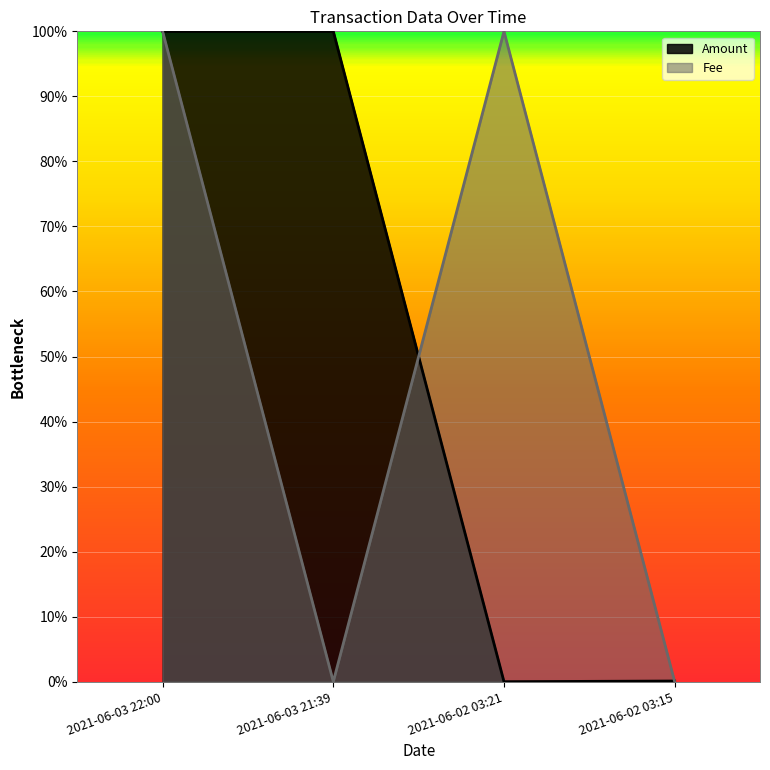

The value of Fee at 2021-06-03 22:00 is 0.5. True or false?

False